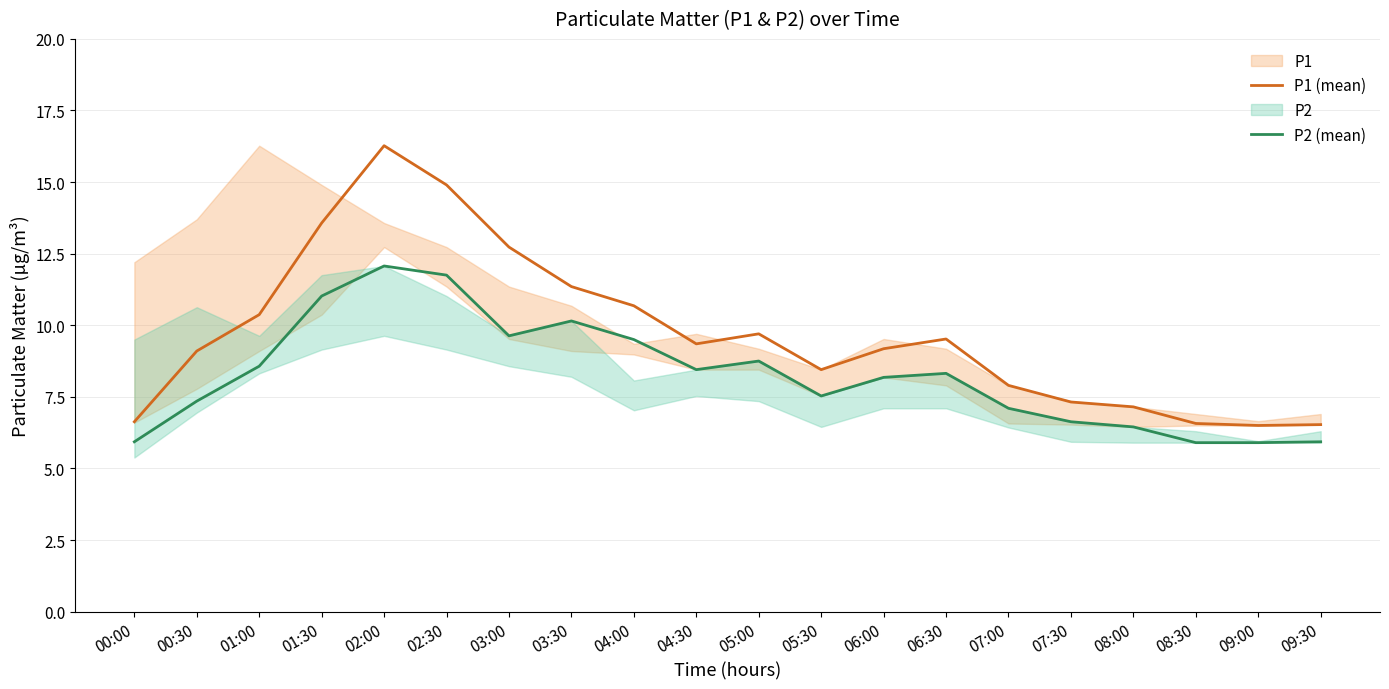

Is the value of P2 (mean) at 03:30 greater than the value of P1 (mean) at 00:00?

Yes